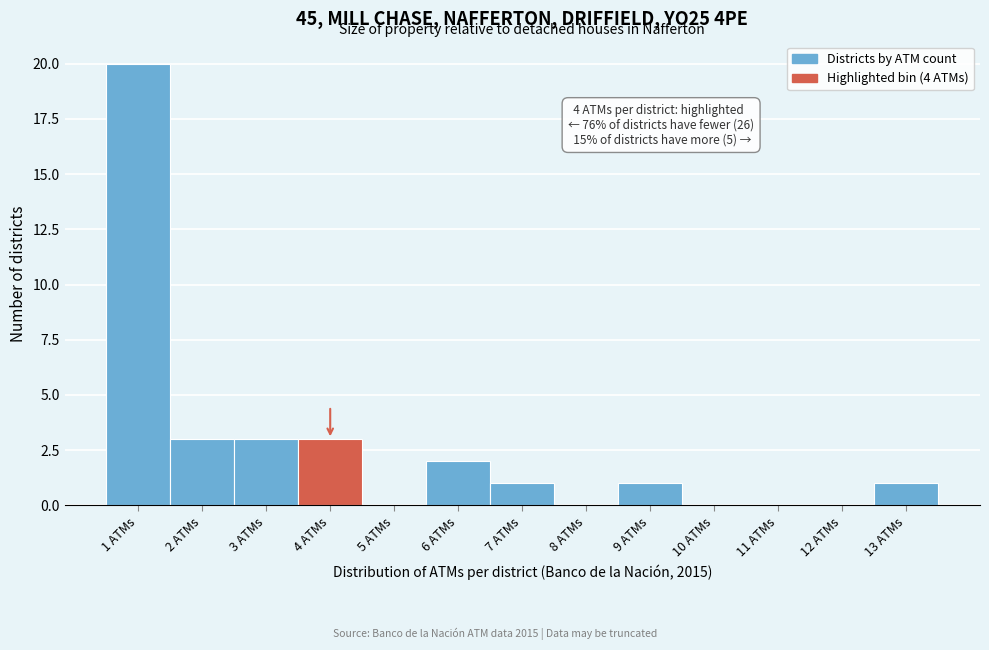

Reading left to right, list all the values displayed in this chart.

1 ATMs=20	2 ATMs=3	3 ATMs=3	4 ATMs=3	5 ATMs=0	6 ATMs=2	7 ATMs=1	8 ATMs=0	9 ATMs=1	10 ATMs=0	11 ATMs=0	12 ATMs=0	13 ATMs=1